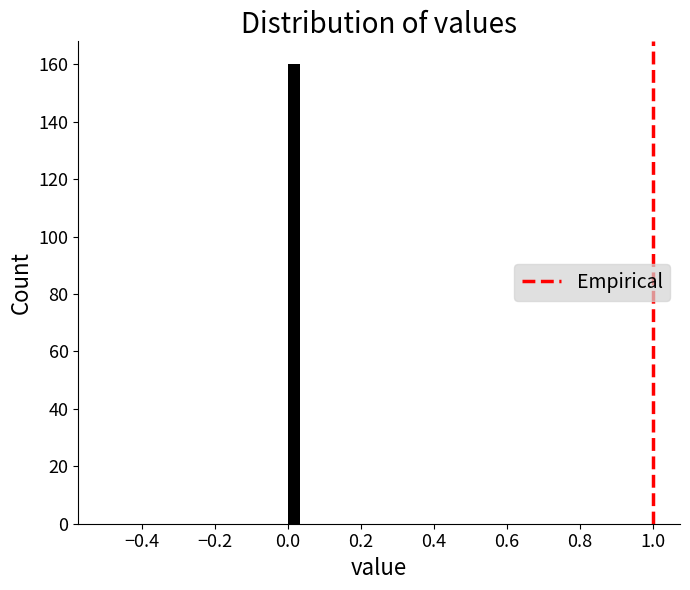

Read against the x-axis, roughly where is the centre of the tallest bar?

0.02